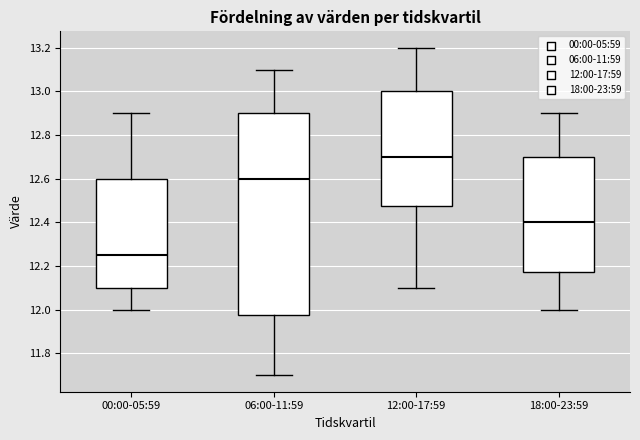

Which box's median line is the lowest?

00:00-05:59